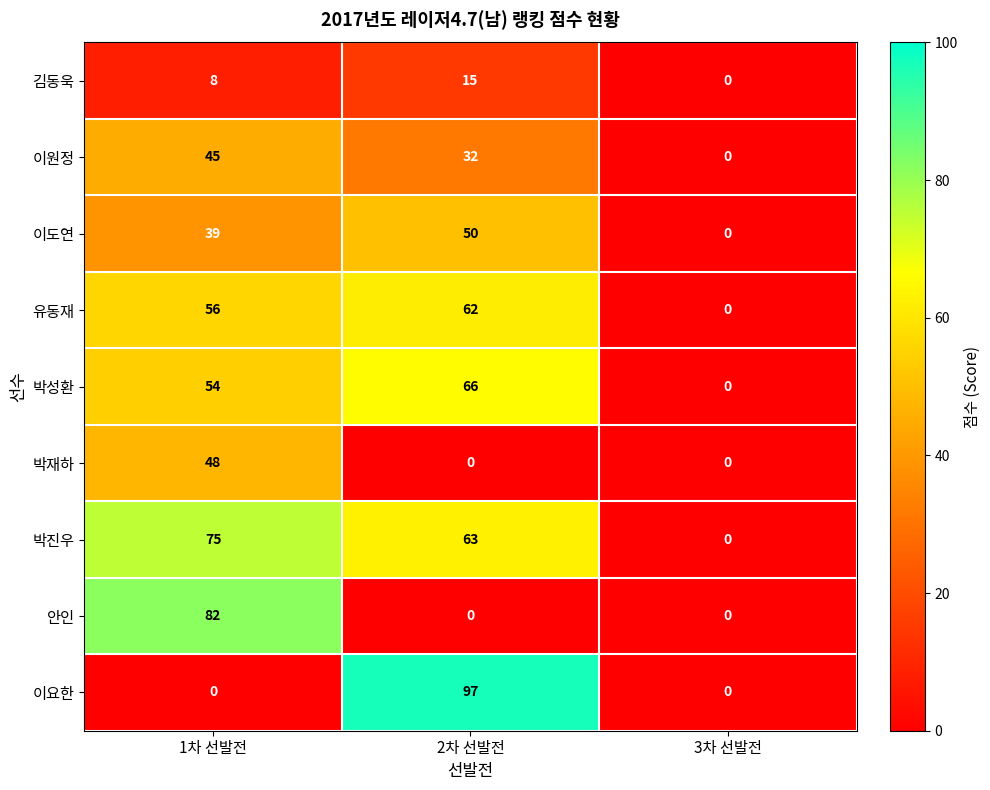

At which category is the sum across all series the highest?

1차 선발전